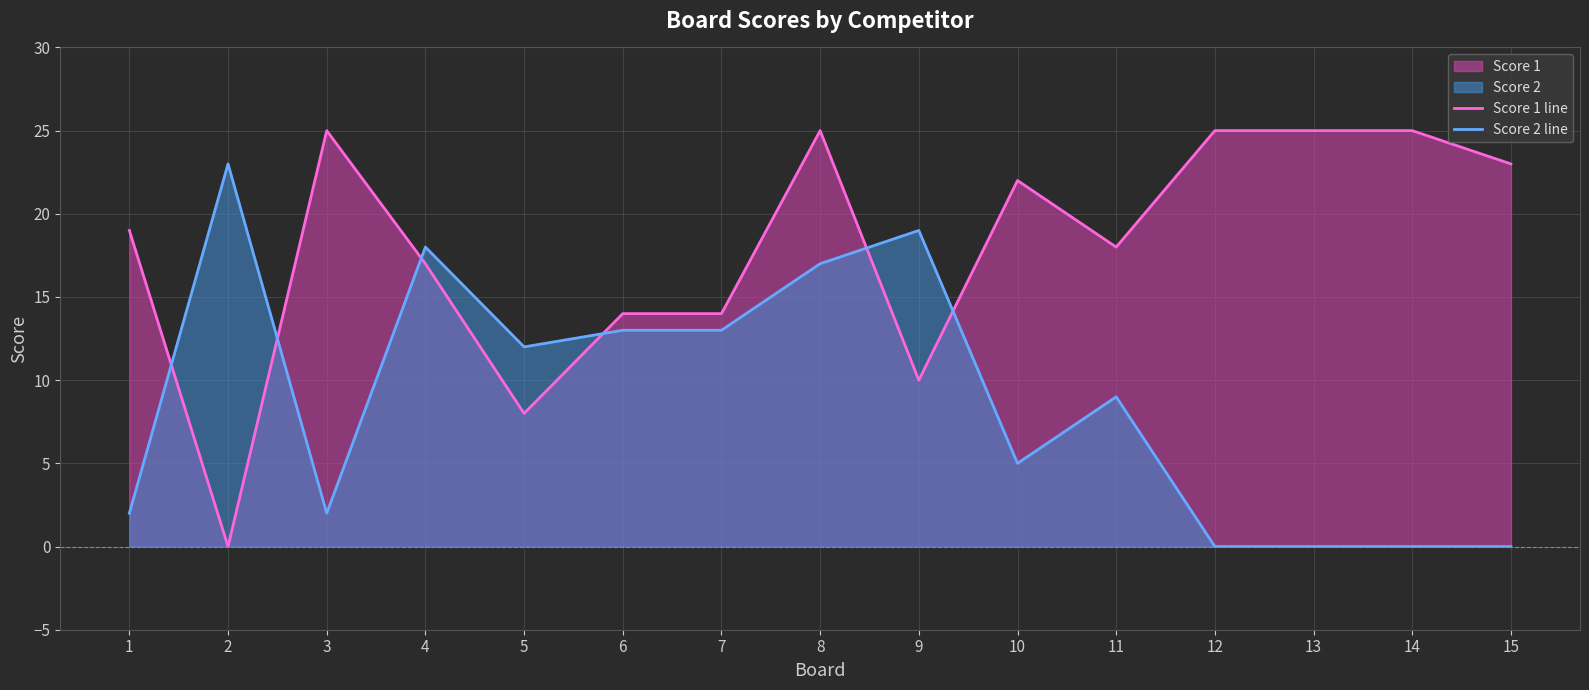

Between which two adjacent categories do Score 1 line and Score 2 line first intersect?

1 and 2